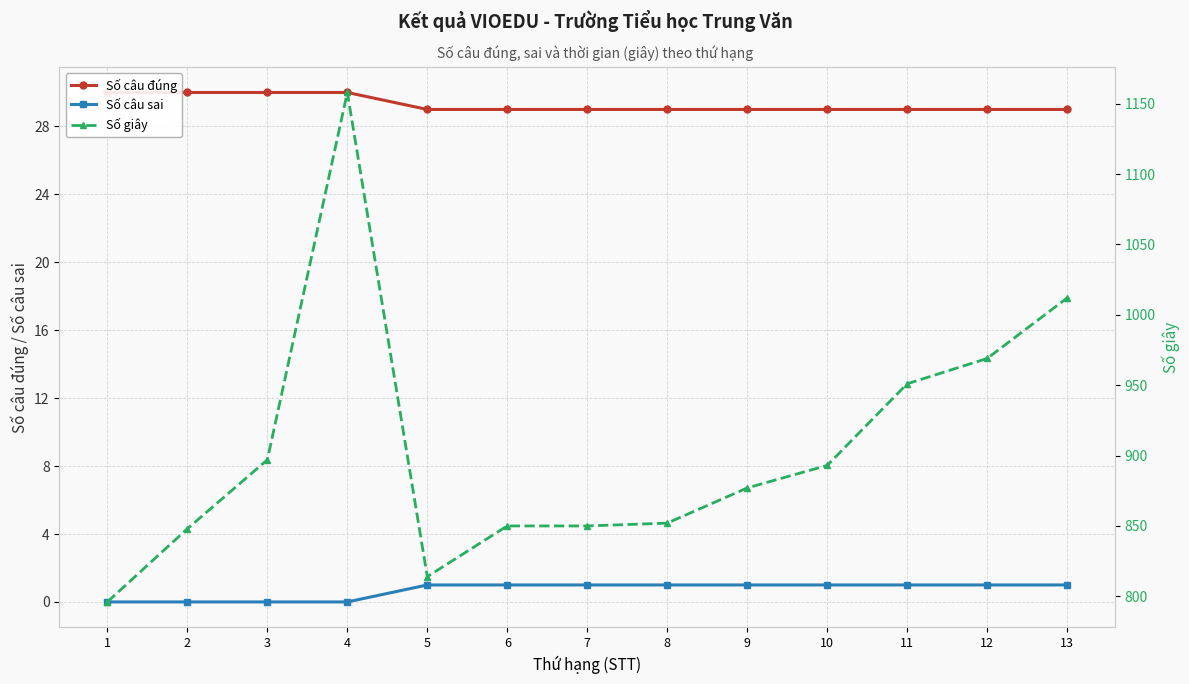

Is the value of Số giây at 5 greater than the value of Số câu đúng at 11?

Yes